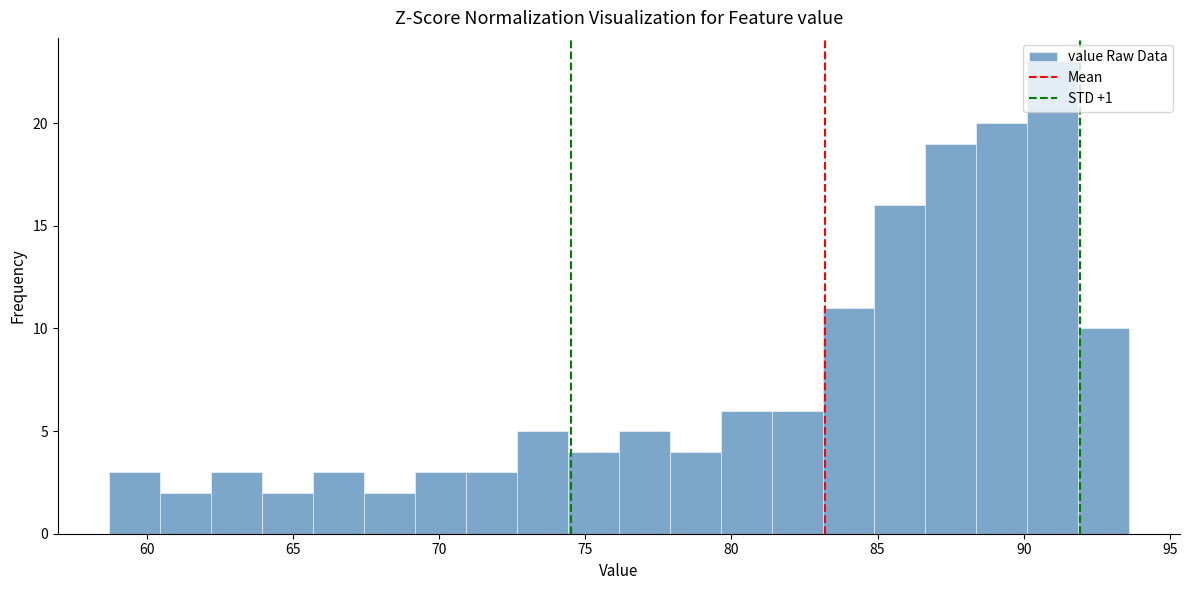

Read against the x-axis, roughly where is the centre of the tallest bar?

91.0